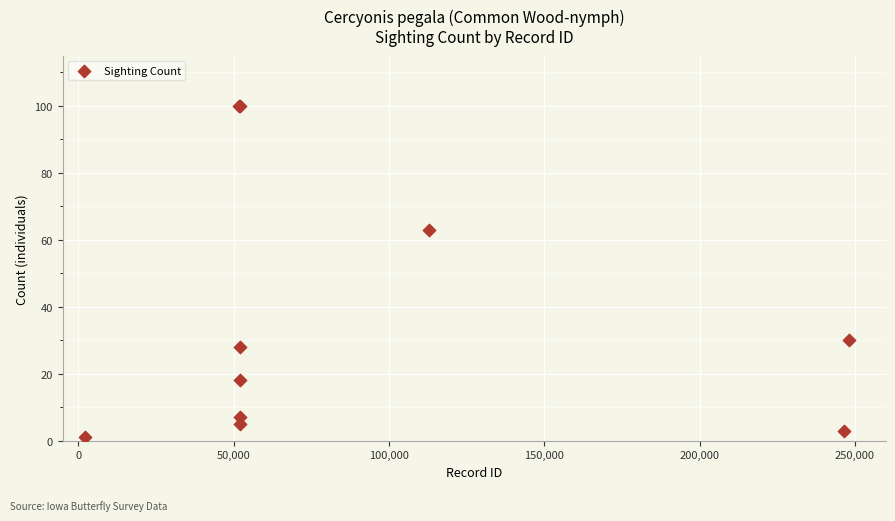

What Y value in the scatter plot is closest to 50?

63